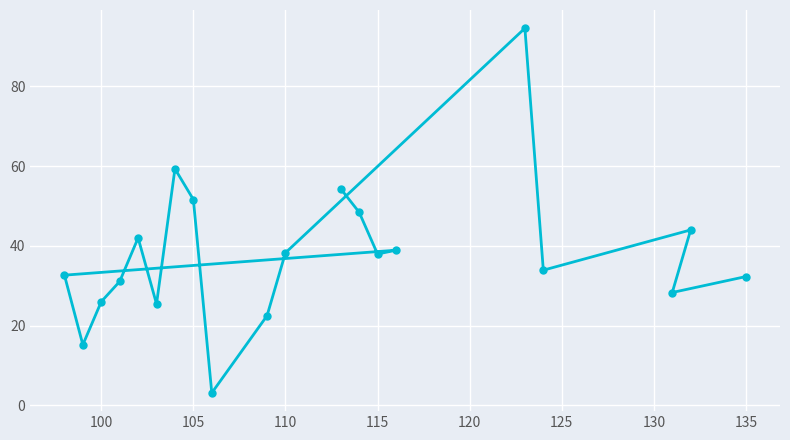

The chart shows a value of 26.0 at 100. True or false?

True